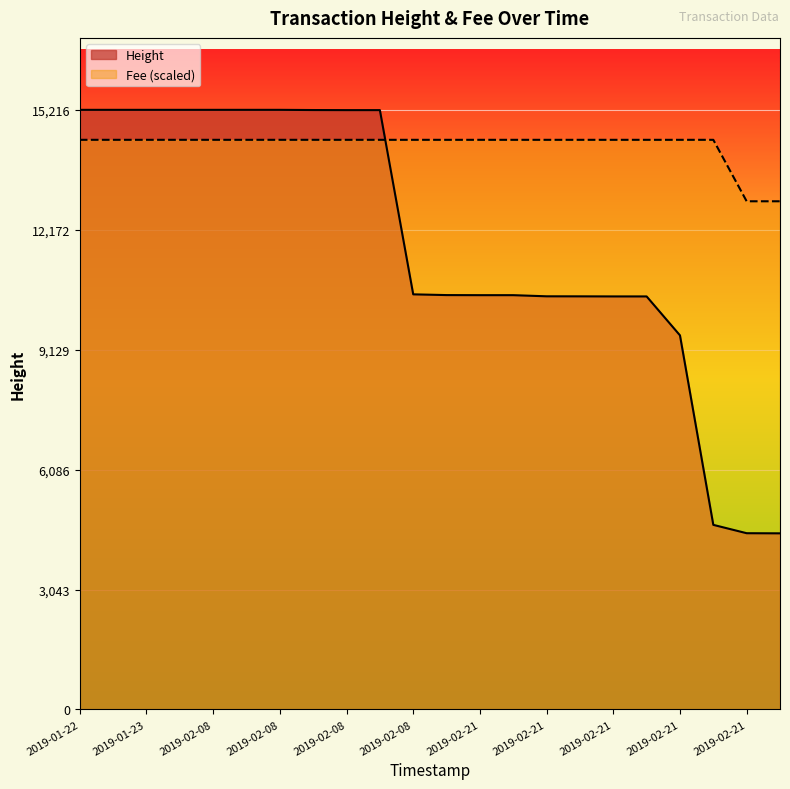

How many values in the Fee series are below 14455?

2